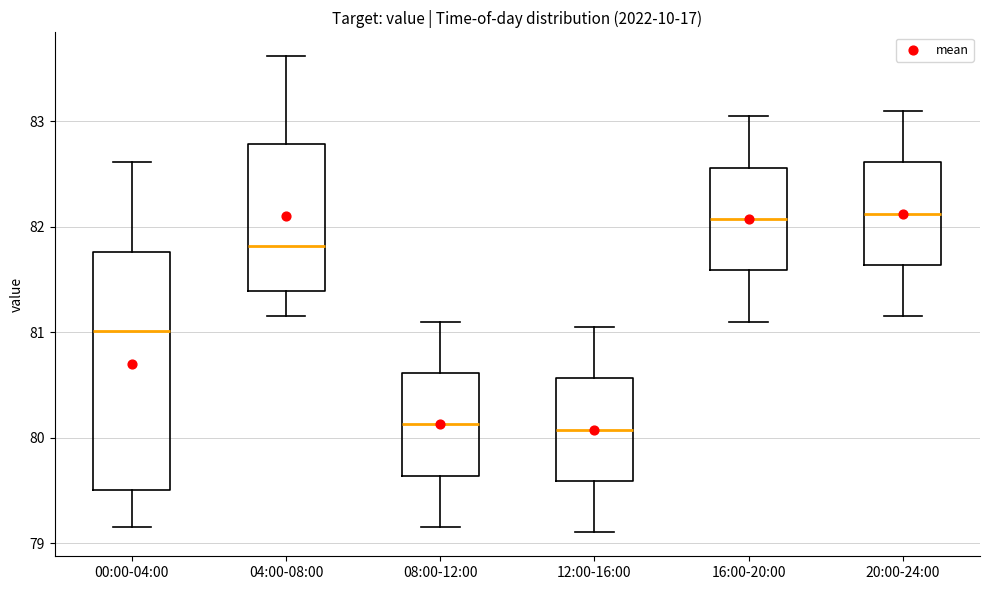

Reading left to right, read every box against the y-axis: the position of its median line, the range the box covers, and the ends of its whiskers. The values are not printed on the chart, so give them approximately, as read against the axis.

00:00-04:00: median 81.0, box 79.5 to 81.8, whiskers 79.2 to 82.6
04:00-08:00: median 81.8, box 81.4 to 82.8, whiskers 81.2 to 83.6
08:00-12:00: median 80.1, box 79.6 to 80.6, whiskers 79.2 to 81.1
12:00-16:00: median 80.1, box 79.6 to 80.6, whiskers 79.1 to 81.1
16:00-20:00: median 82.1, box 81.6 to 82.6, whiskers 81.1 to 83.1
20:00-24:00: median 82.1, box 81.6 to 82.6, whiskers 81.2 to 83.1